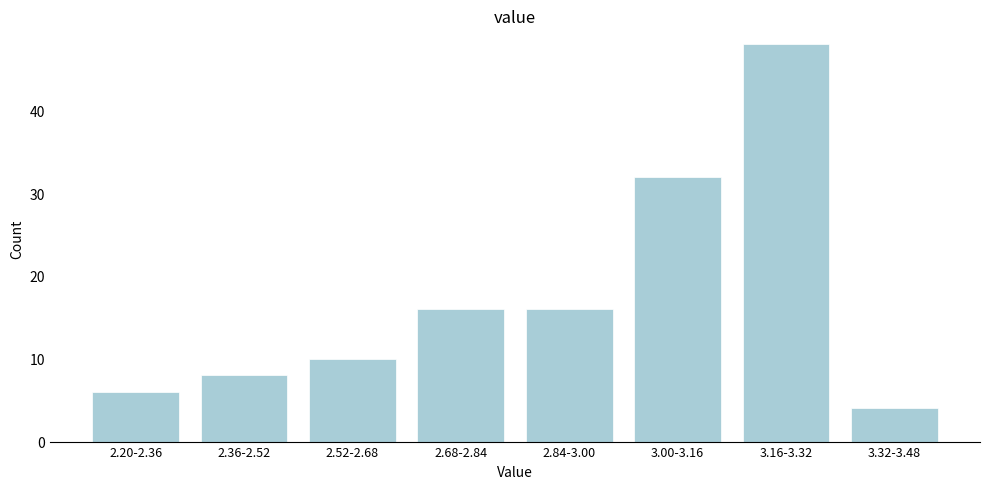

Reading left to right, extract all data points from this chart.

2.20-2.36=6	2.36-2.52=8	2.52-2.68=10	2.68-2.84=16	2.84-3.00=16	3.00-3.16=32	3.16-3.32=48	3.32-3.48=4